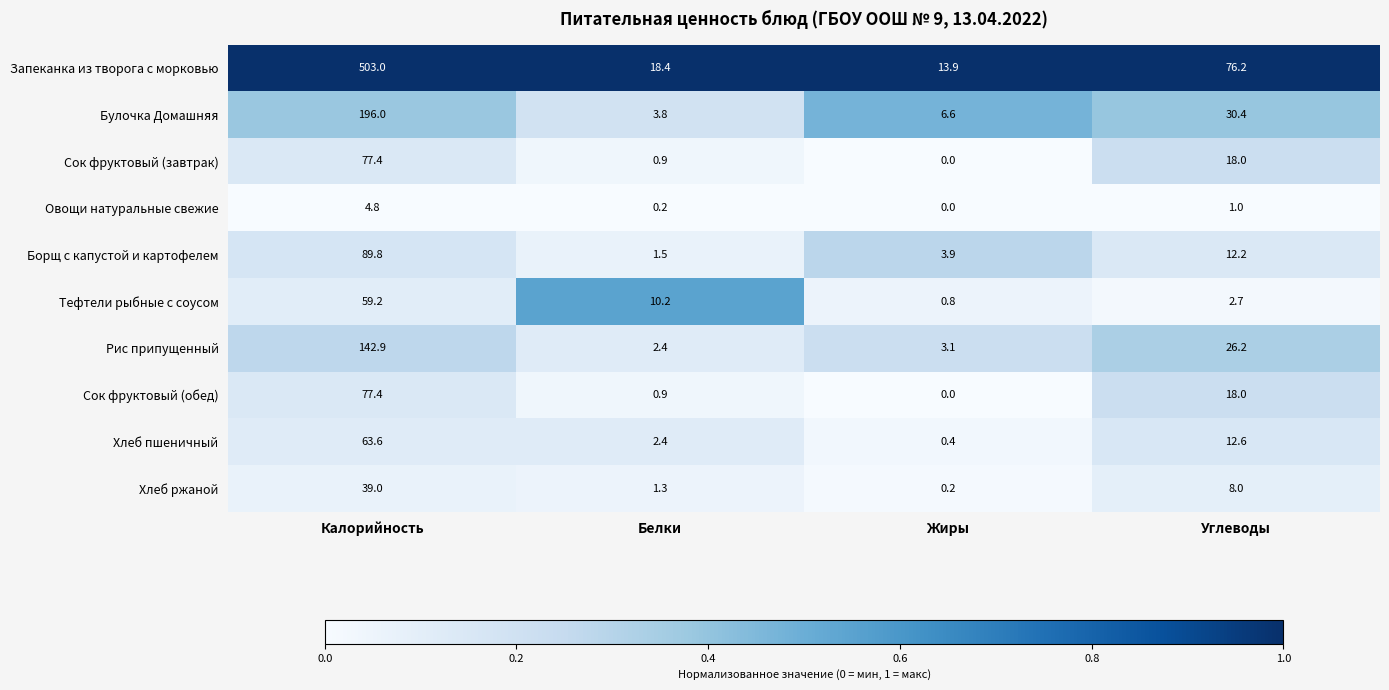

Which series has the widest spread of values?

Запеканка из творога с морковью